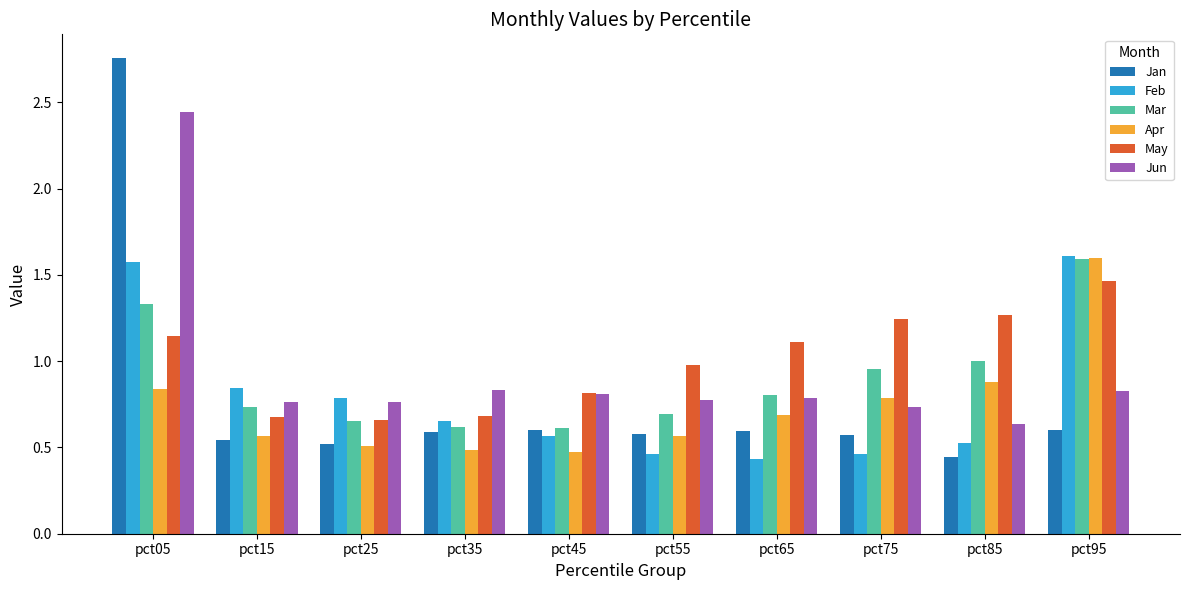

Are the bars grouped side by side (vs. stacked)?

Yes